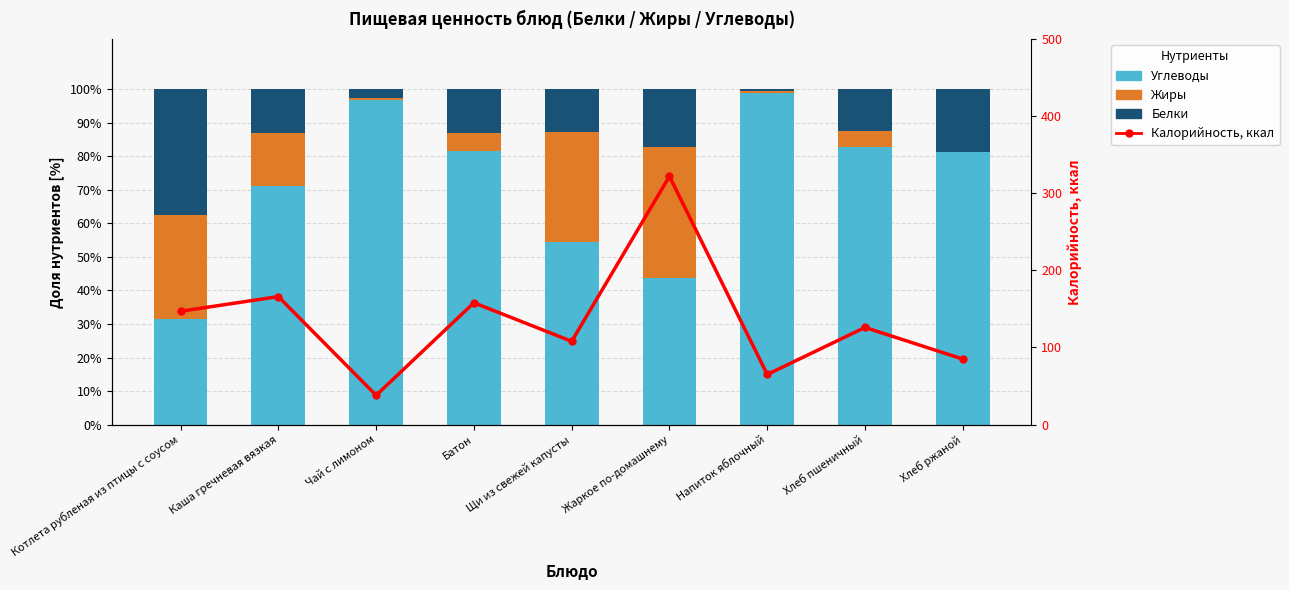

True or false: Жиры has a value of 0.9 at Напиток яблочный.

False